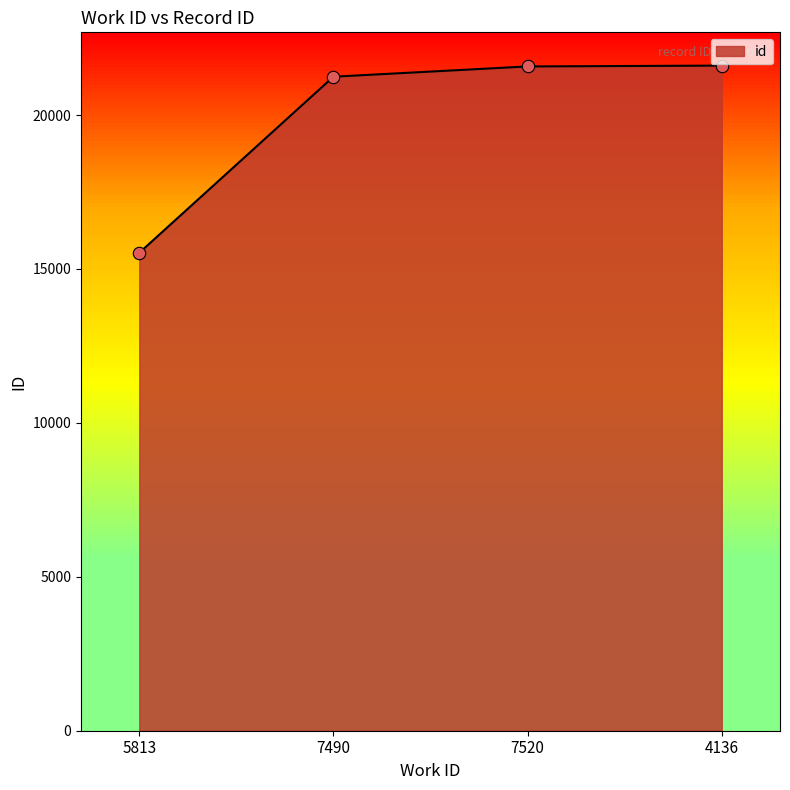

Between 7520 and 7490, which is larger?

7520